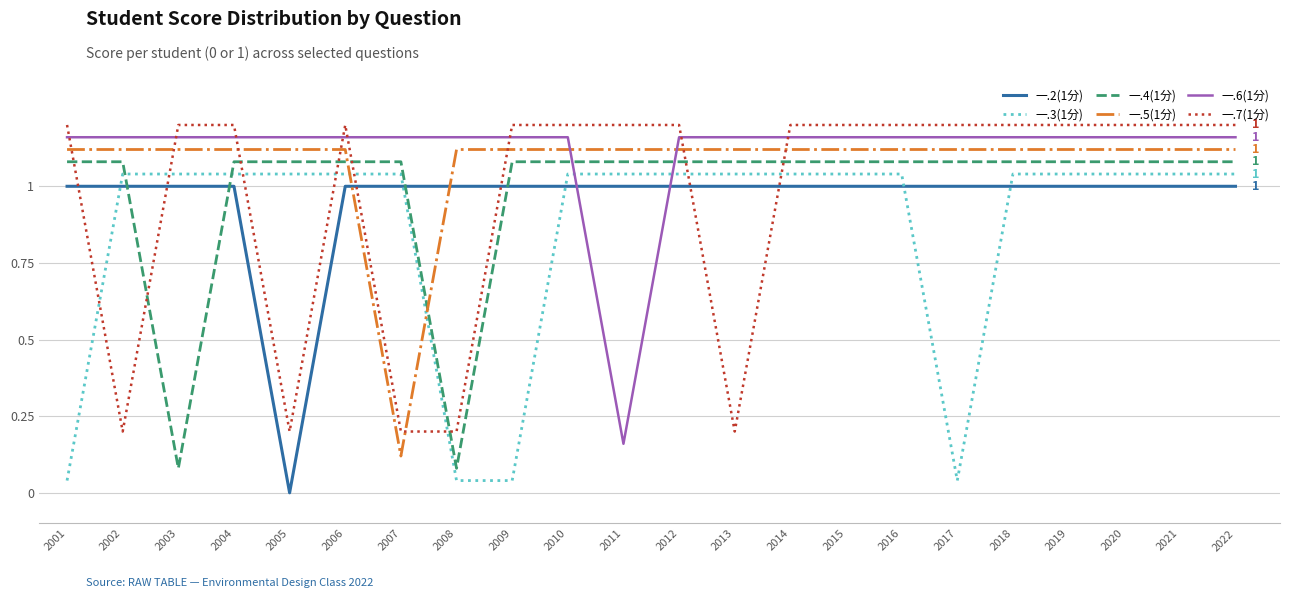

What is the average value of the 一.3(1分) series?

0.9